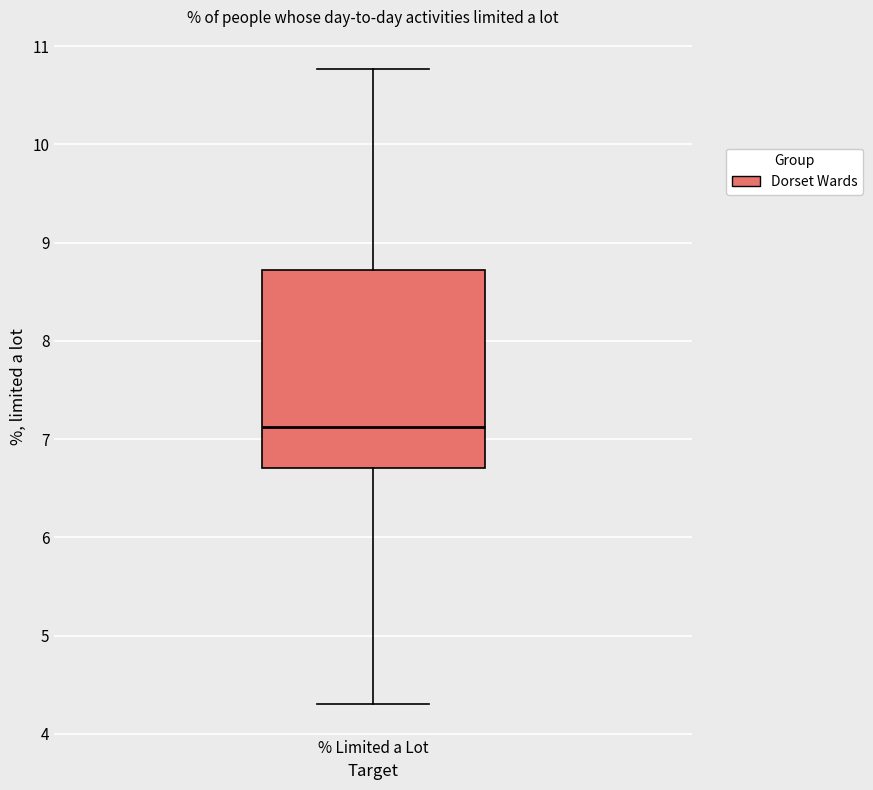

Read this box plot against the y-axis: the position of the median line, the range covered by the box, and the ends of both whiskers. The values are not printed on the chart, so give them approximately, as read against the axis.

median 7.1, box 6.7 to 8.7, whiskers 4.3 to 10.8